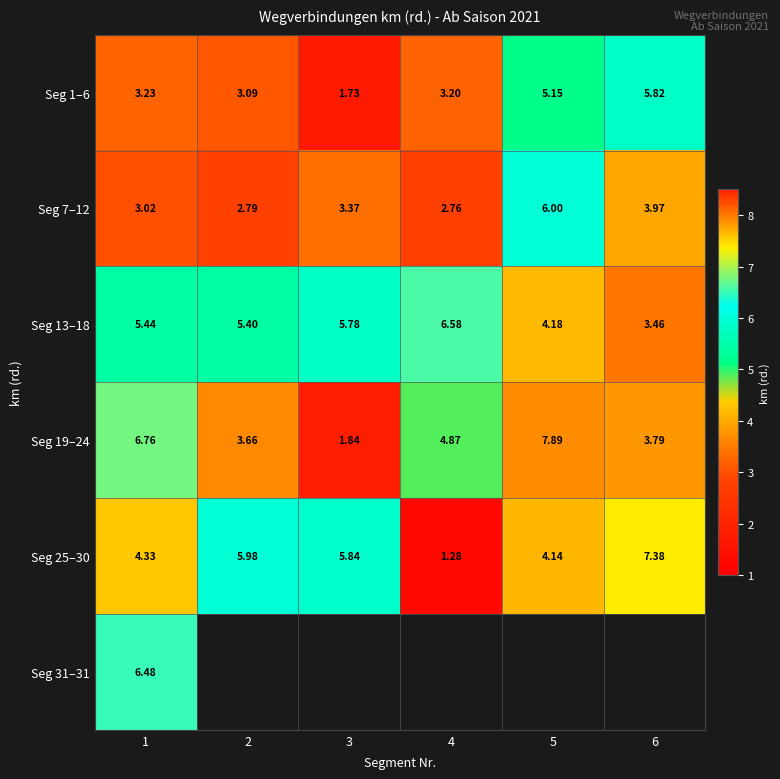

What is the difference between the highest and lowest values at 4?

5.3